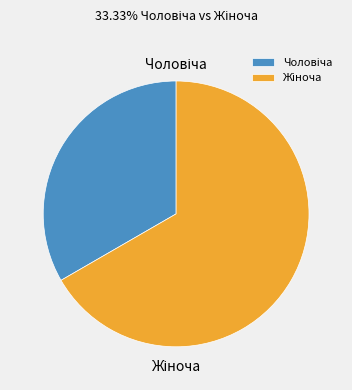

Does any single category account for the majority?

Yes